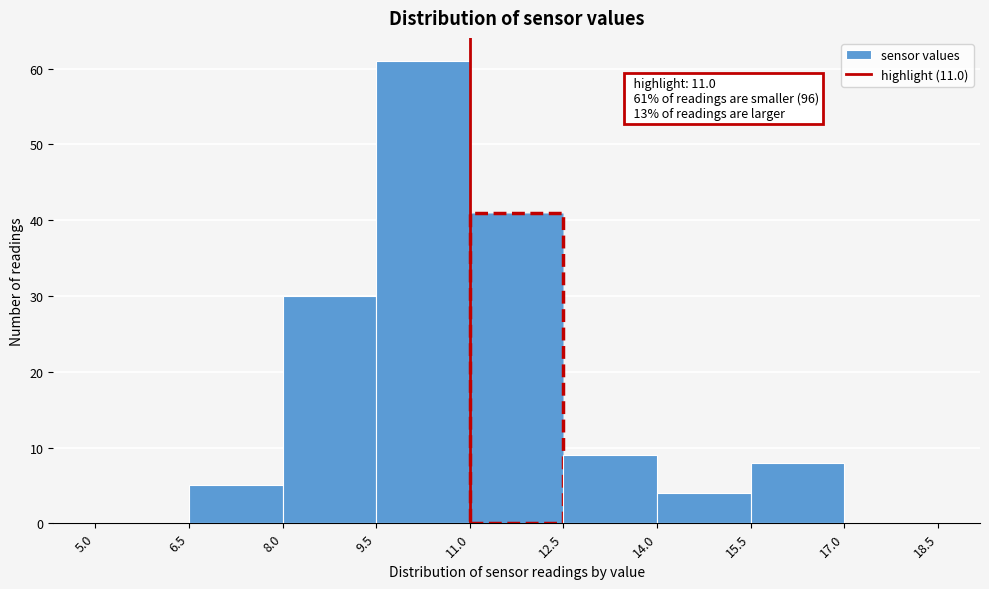

Over which range of the x-axis is the bar tallest?

9.5 to 11.0